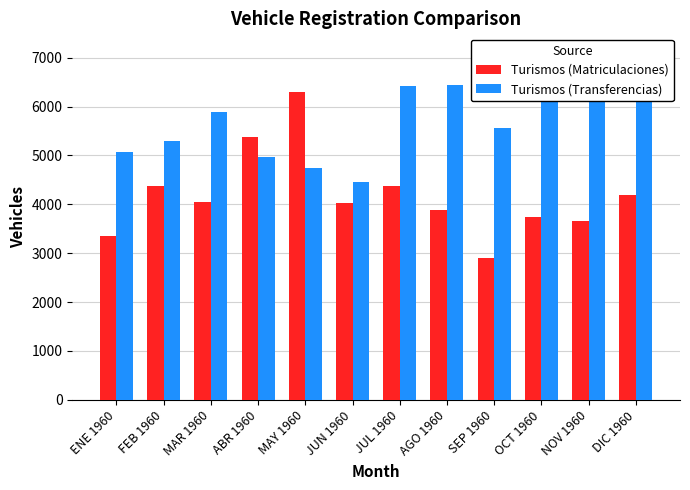

Which category has the highest value in the Turismos (Matriculaciones) series?

MAY 1960